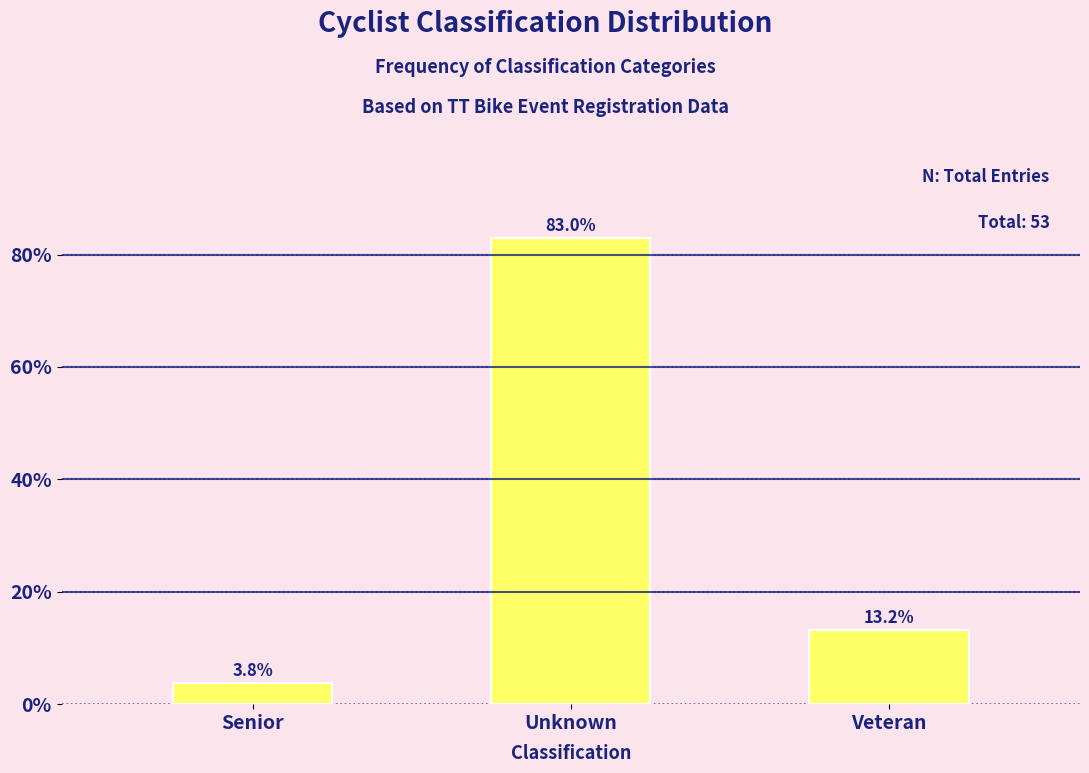

Reading left to right, list all the values displayed in this chart.

Senior=3.8	Unknown=83.0	Veteran=13.2